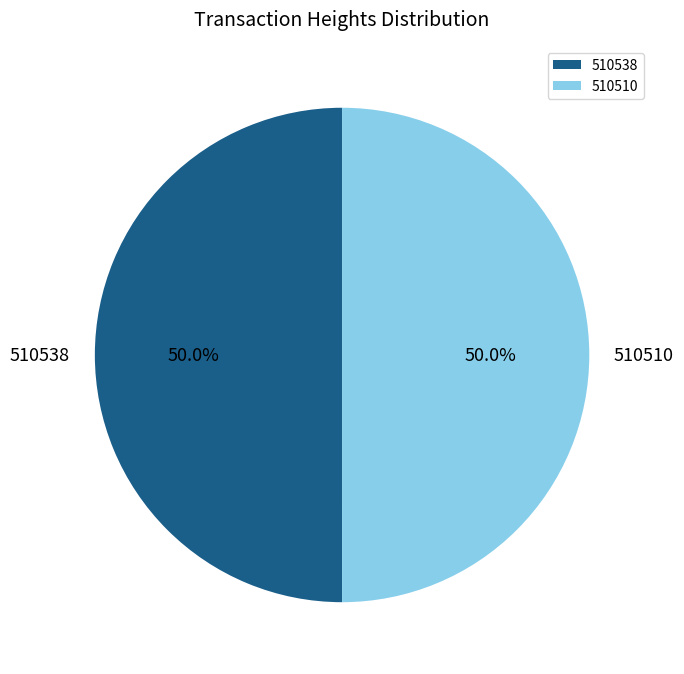

What is the ratio of the value at 510538 to the value at 510510?

1.0